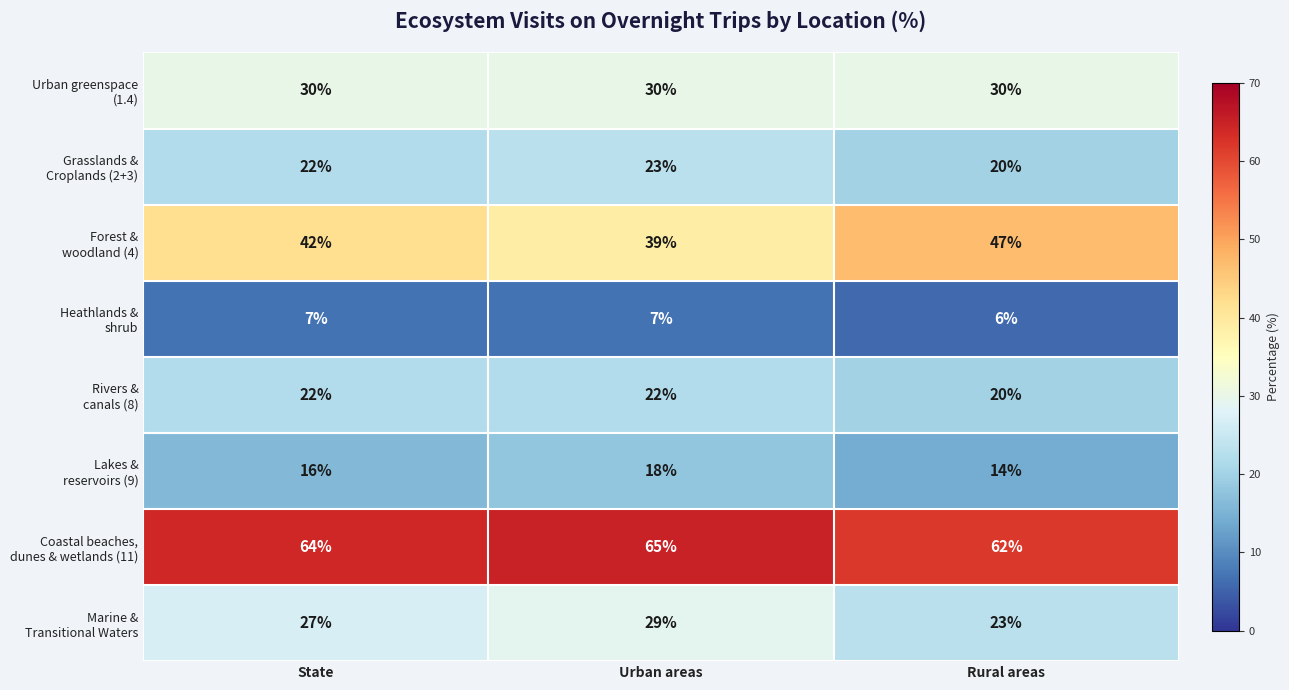

How many data points does each series have?

3